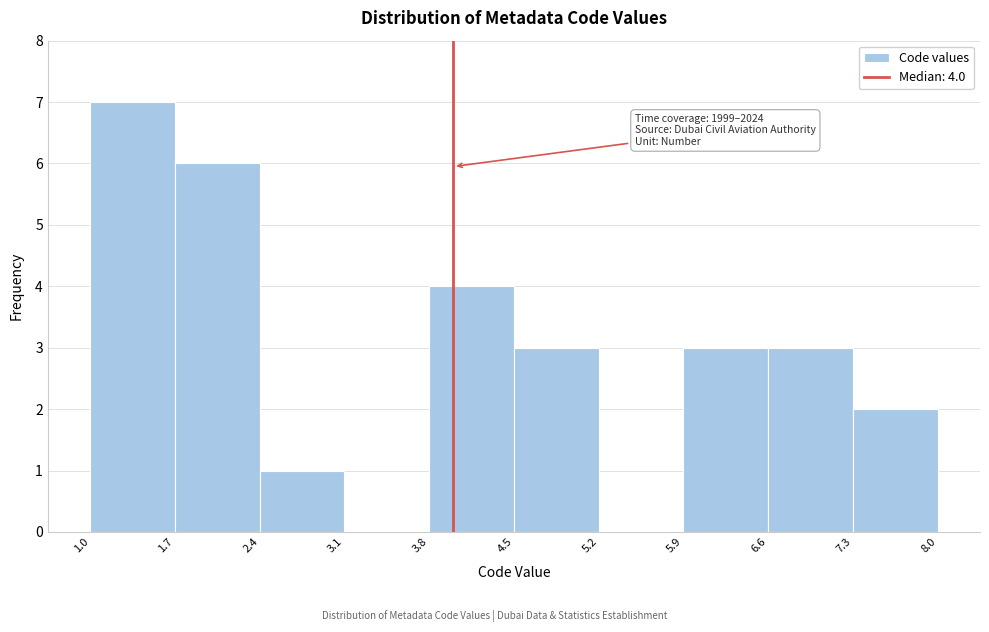

Which range on the x-axis has the tallest bar?

1.0 to 1.7